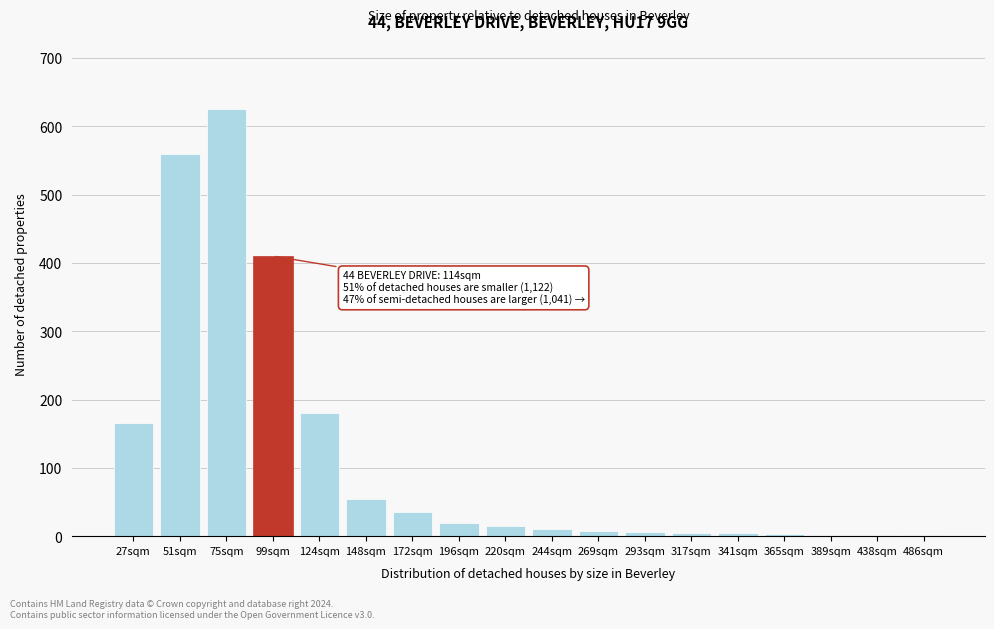

What is the sum of all values?

2106